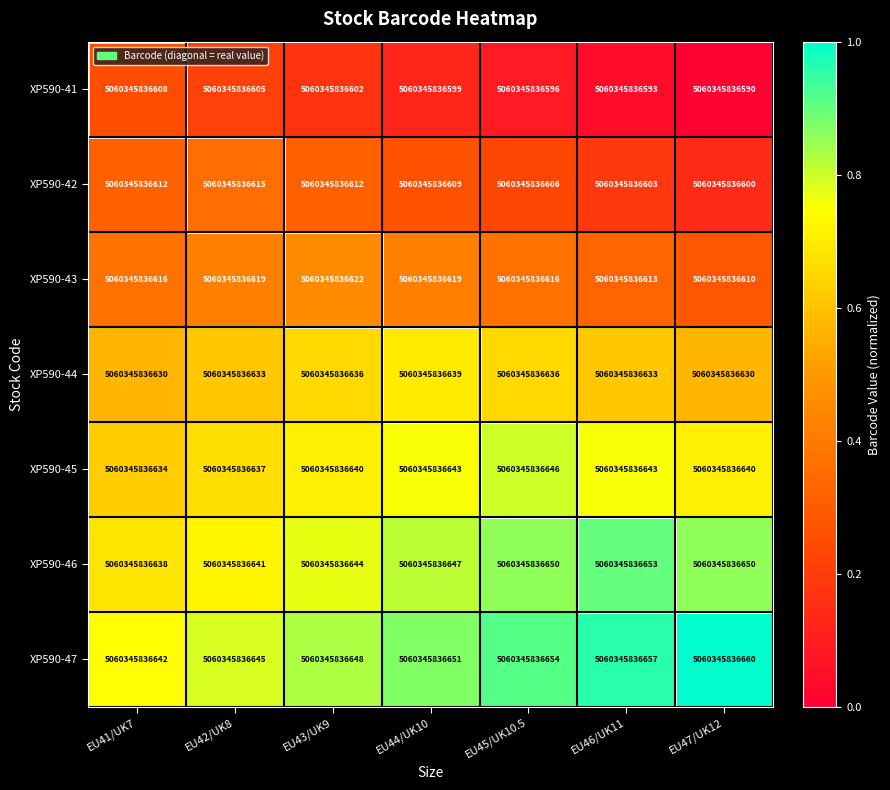

Count the number of data series in this chart.

7